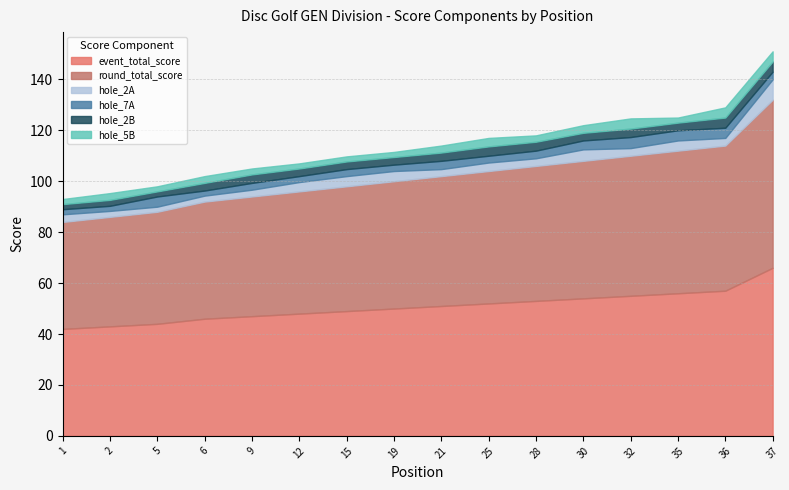

Which category has the highest value in the round_total_score series?

37